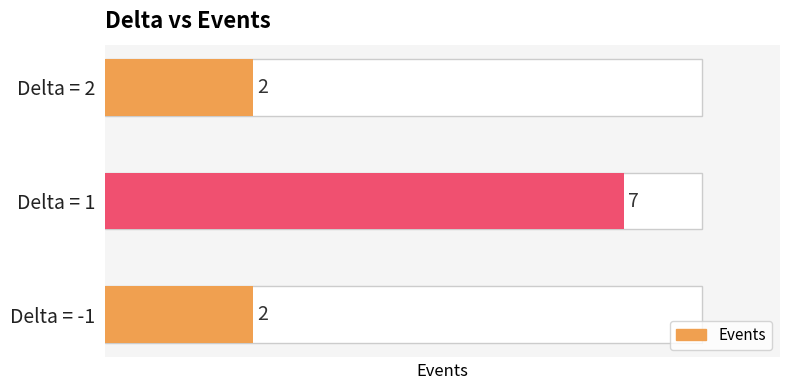

Are the bars grouped side by side (vs. stacked)?

No